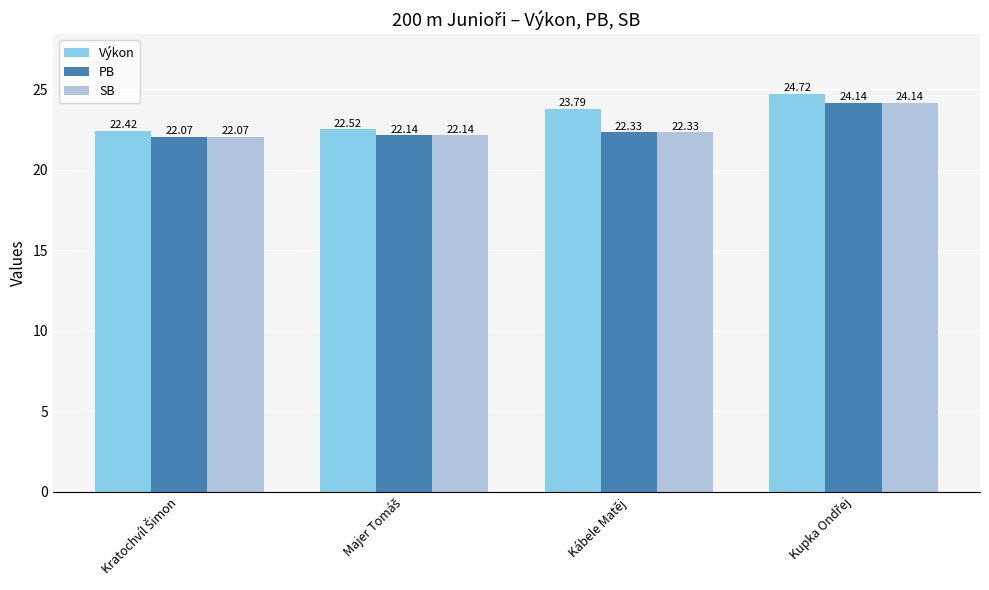

What is the sum of all Výkon values?

93.5